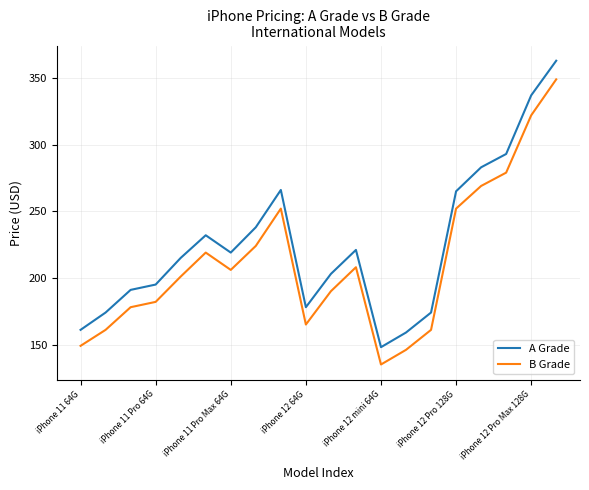

At how many categories does at least one series exceed 168?

17